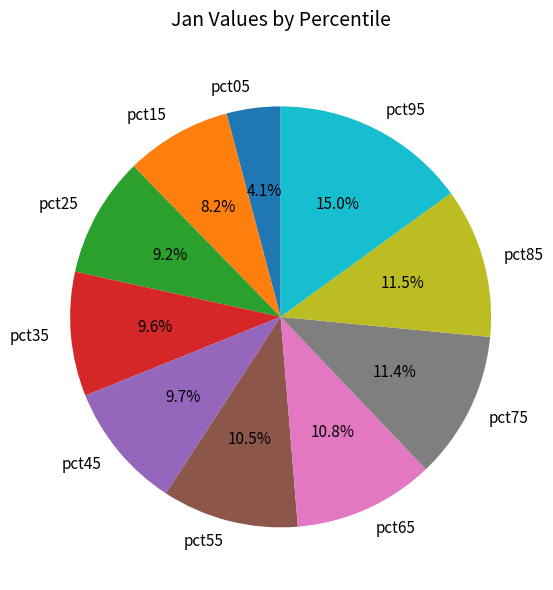

How many slices are in this pie chart?

10